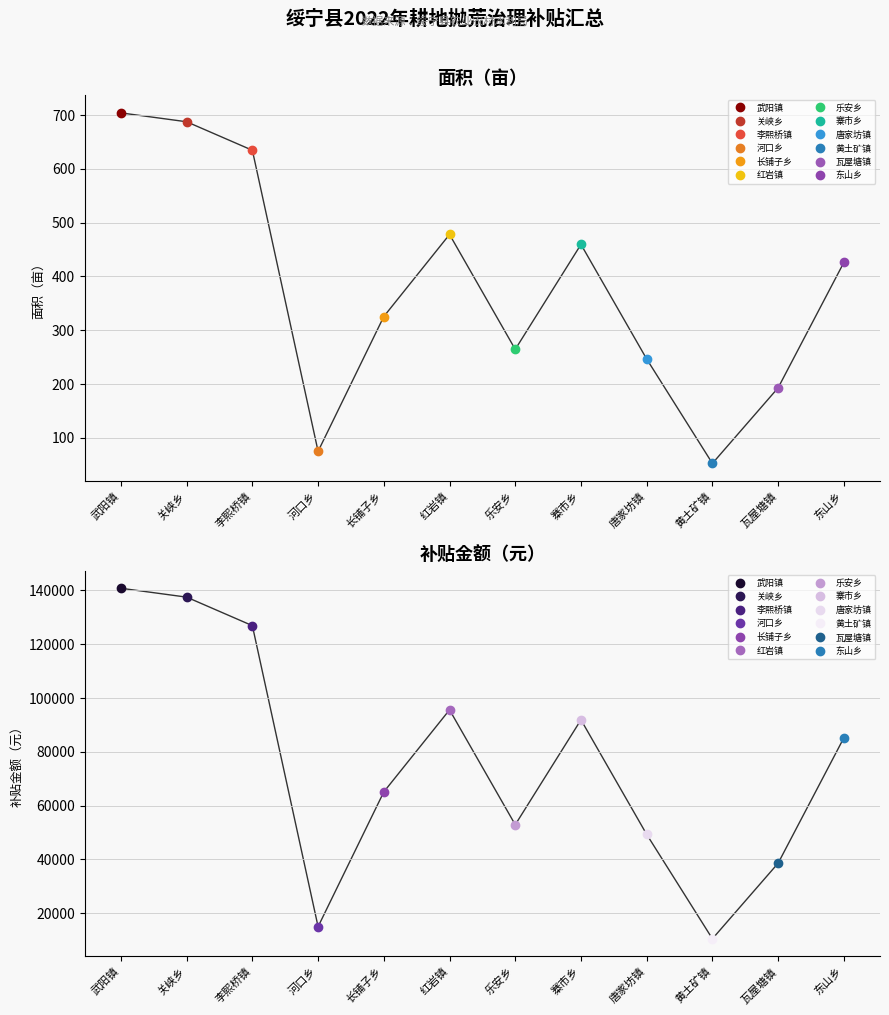

At how many categories does at least one series exceed 77510?

6